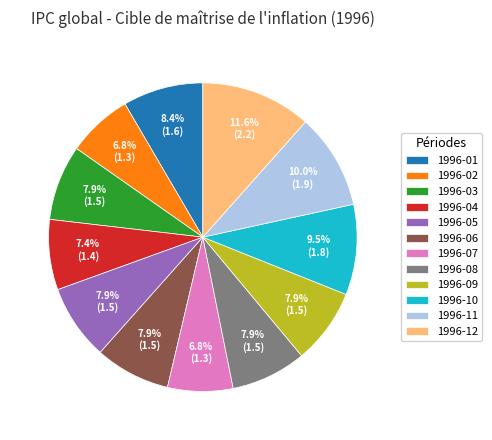

Count the number of slices in the pie.

12